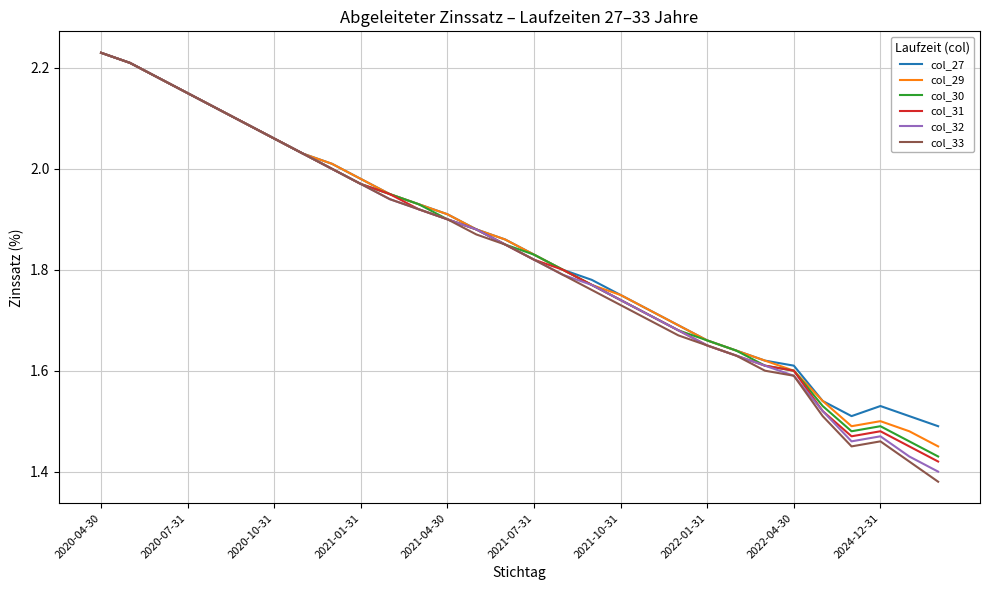

Which series has the widest spread of values?

col_33